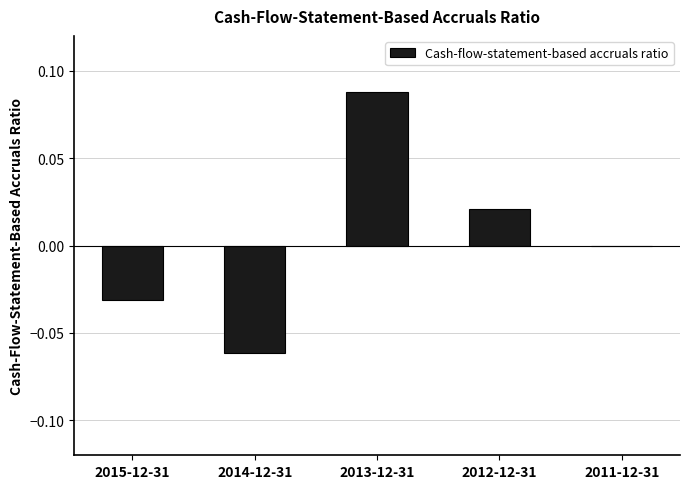

The value at 2015-12-31 is -0.0. True or false?

True